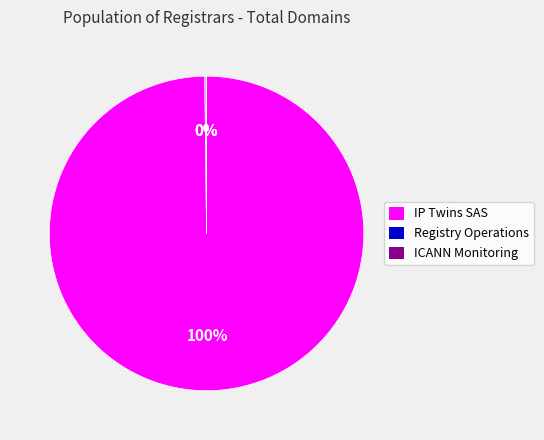

To the nearest percent, what percentage of the pie is IP Twins SAS?

100%